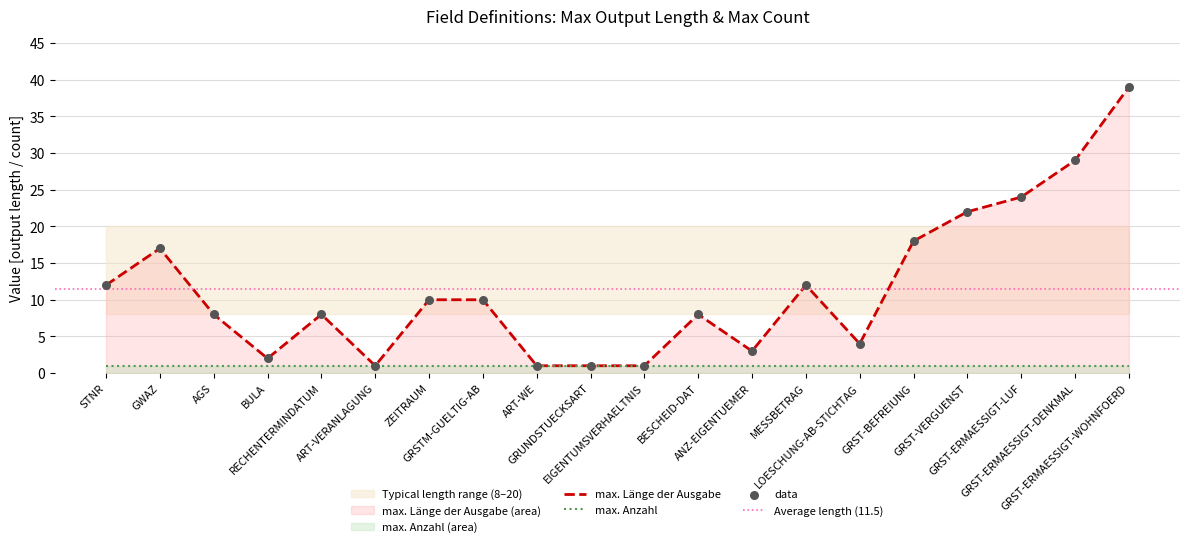

Between ART-WE and ZEITRAUM, which is larger?

ZEITRAUM